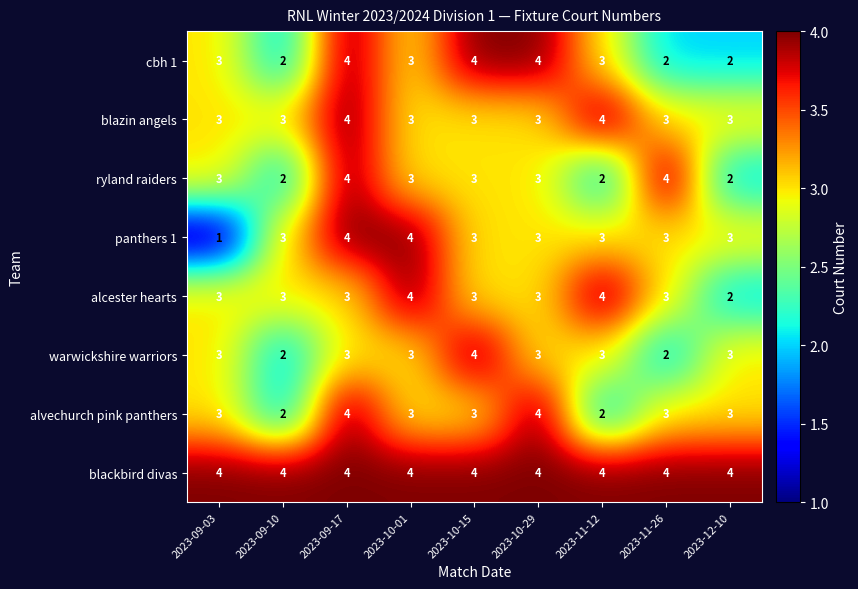

Is it true that panthers 1 equals 1 at 2023-09-03?

True